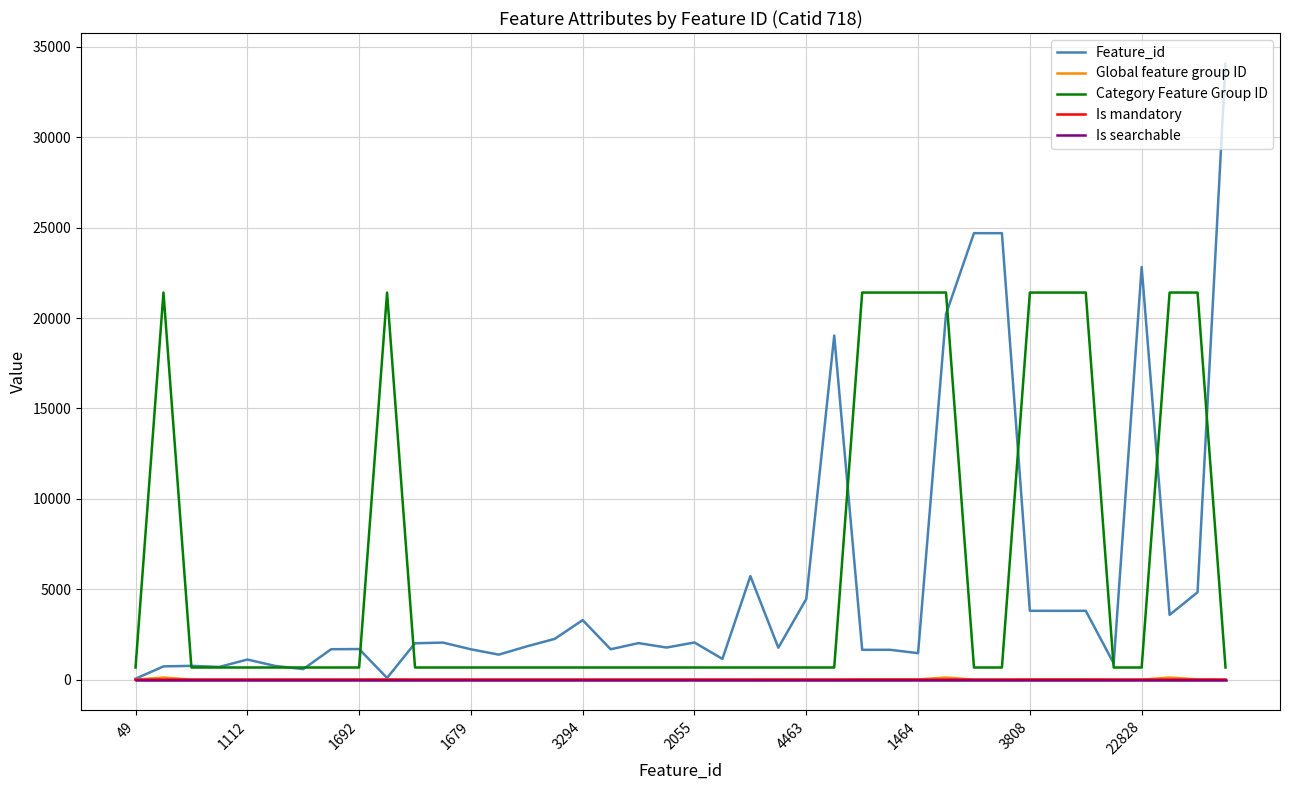

What is the maximum value shown in the chart?

34067